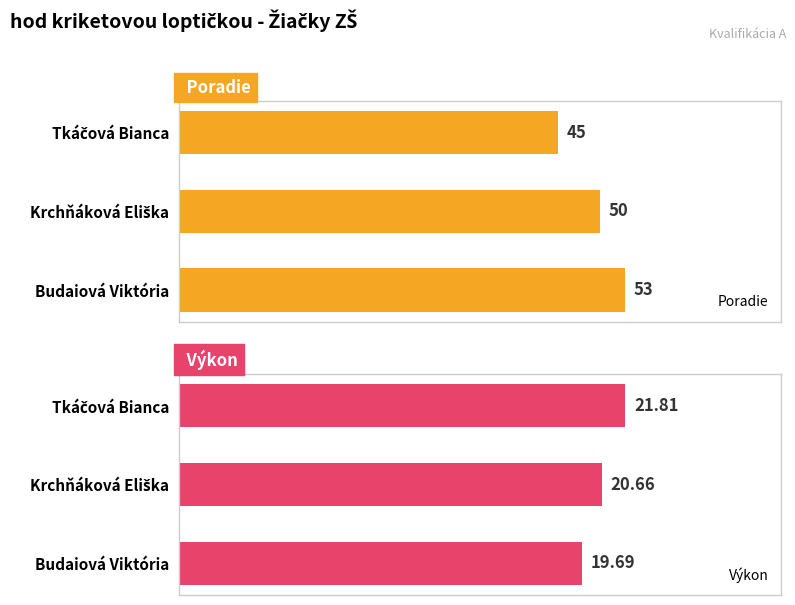

At which label does Výkon reach its minimum?

Budaiová Viktória